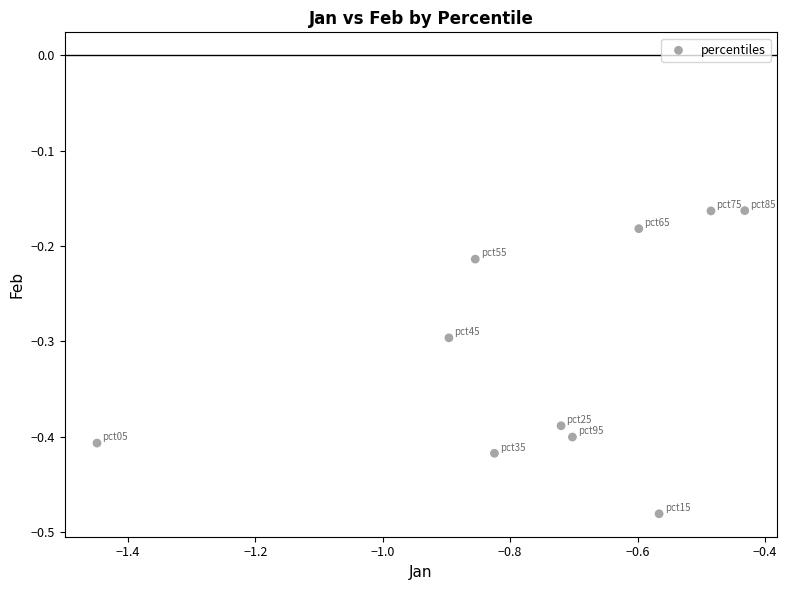

What is the range of X values (max minus min)?

1.0